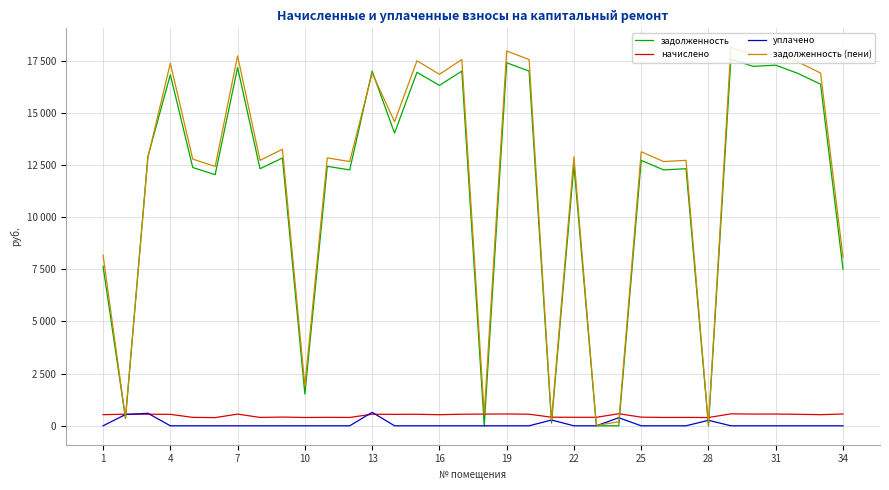

Is this an area chart (filled region under the line)?

No